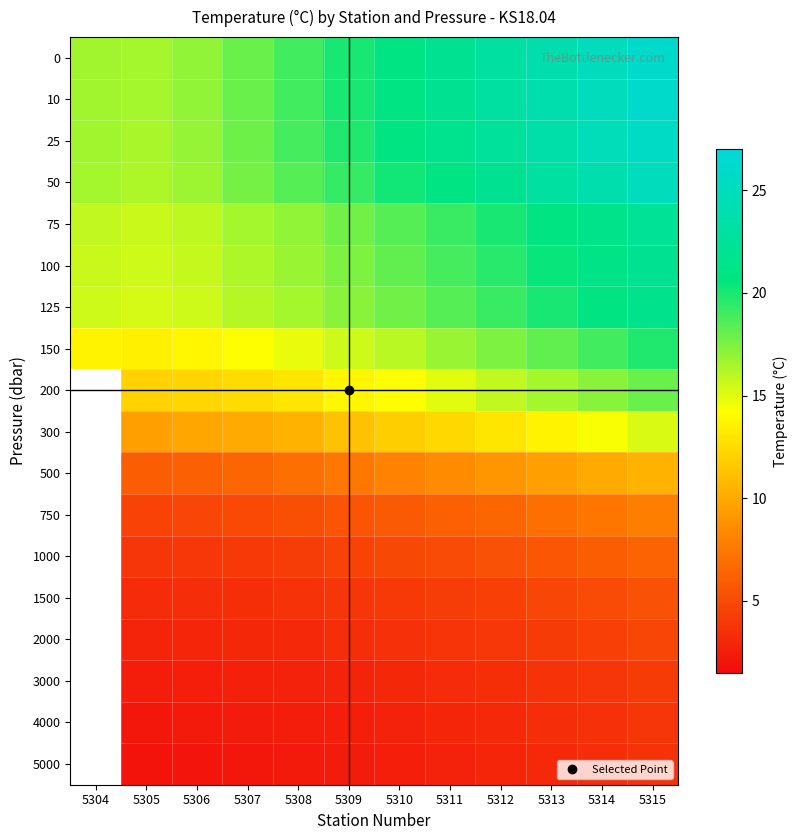

What is the smallest value displayed?

1.9